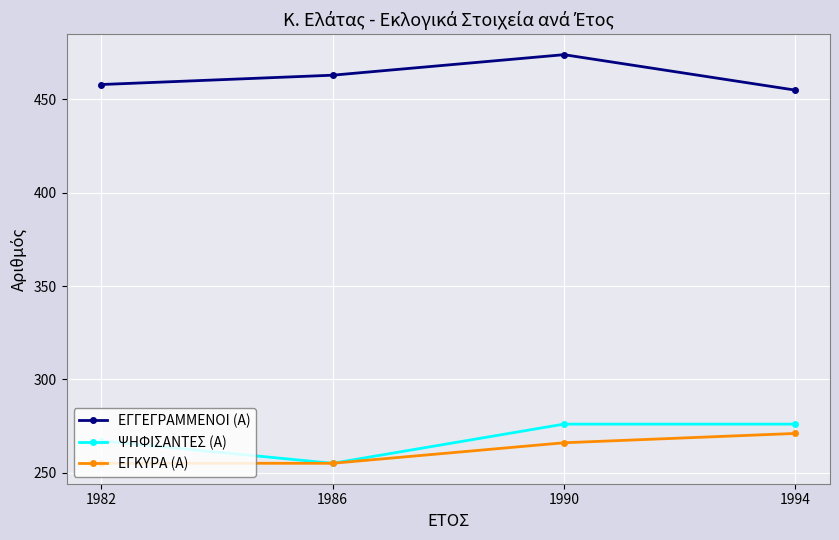

True or false: ΨΗΦΙΣΑΝΤΕΣ (Α) has a value of 267 at 1982.

True